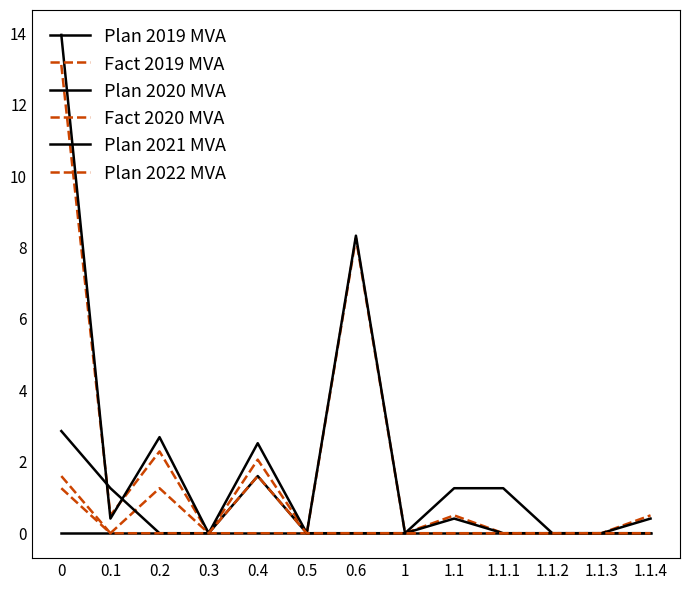

Is this an area chart (filled region under the line)?

No